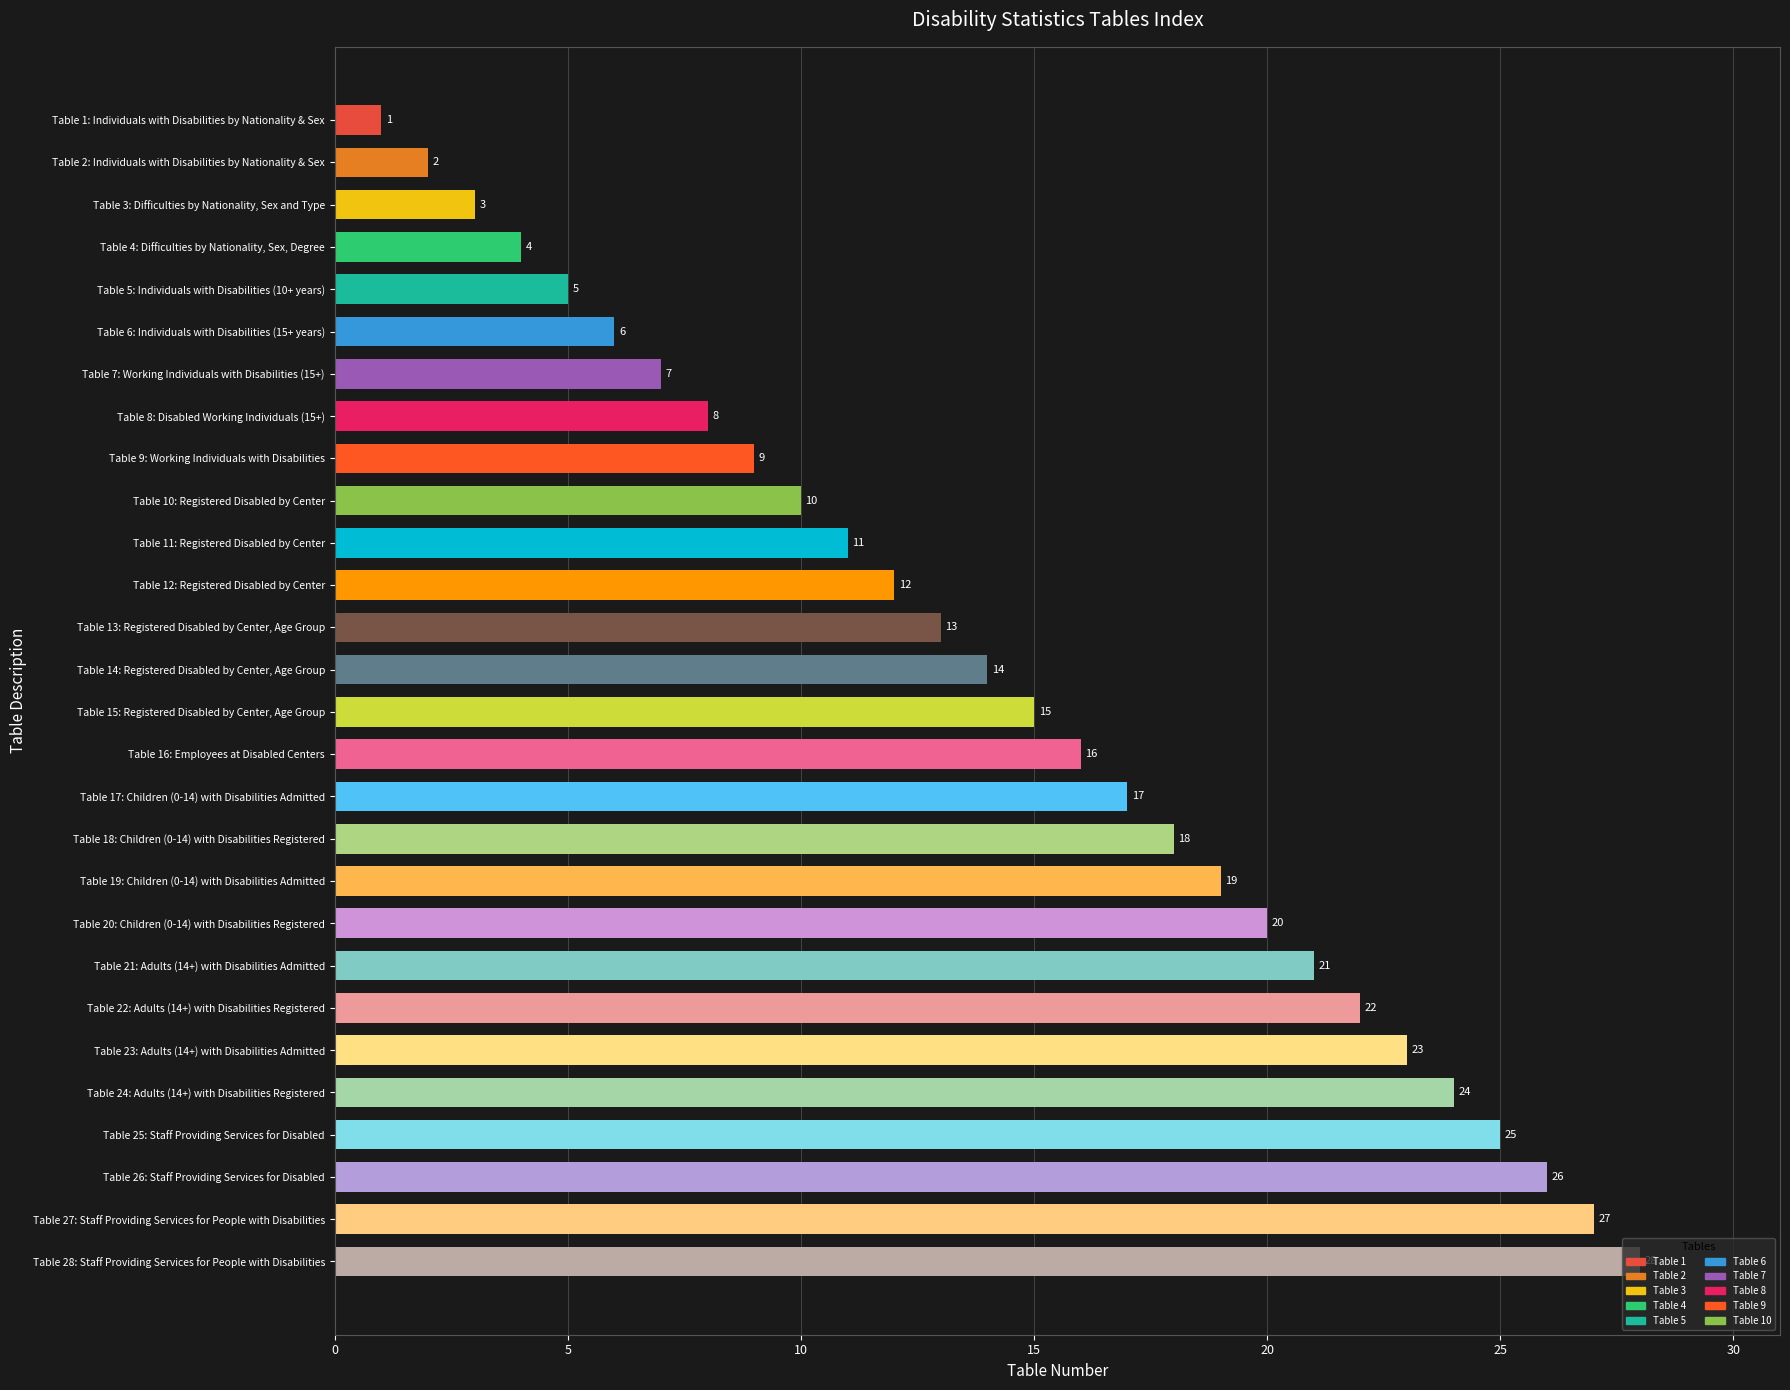

True or false: the data shows 1 at Table 1: Individuals with Disabilities by Nationality & Sex.

True